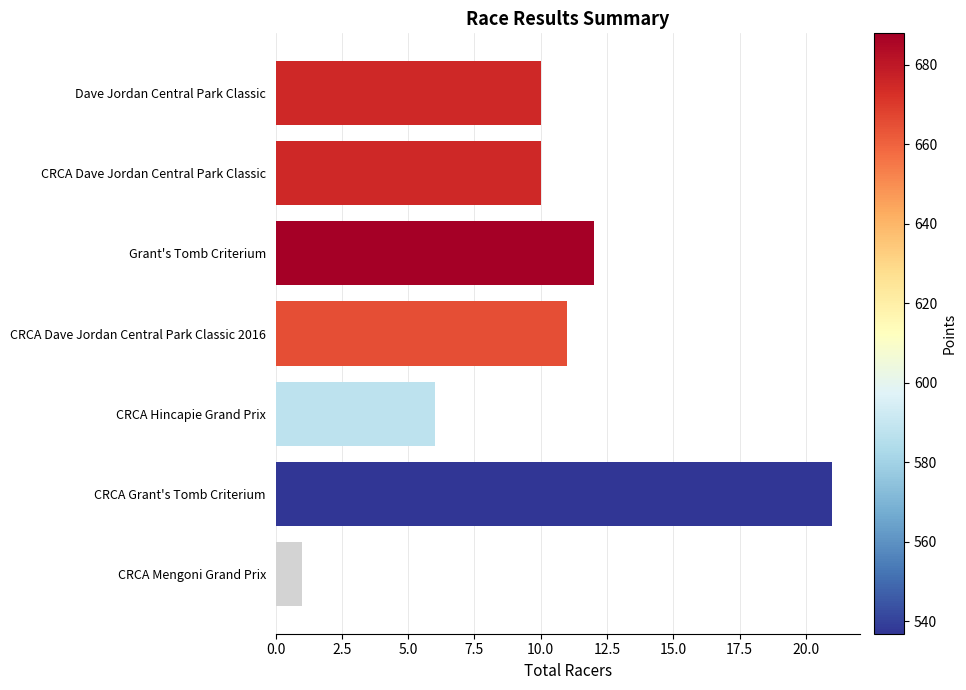

Between Grant's Tomb Criterium and Dave Jordan Central Park Classic, which is larger?

Grant's Tomb Criterium